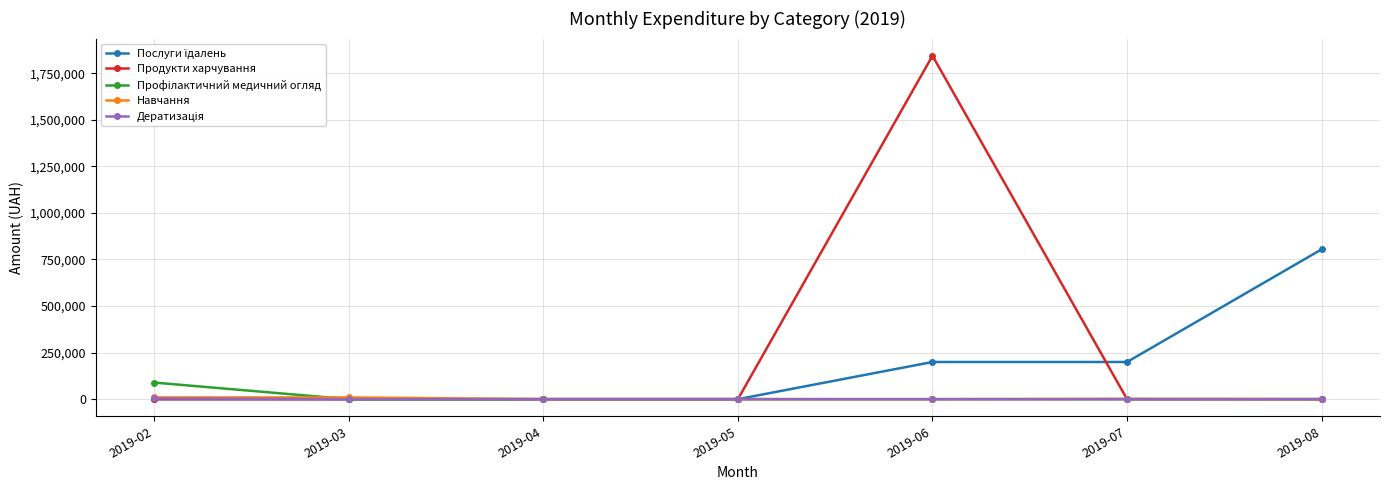

How many distinct data groups are displayed?

5